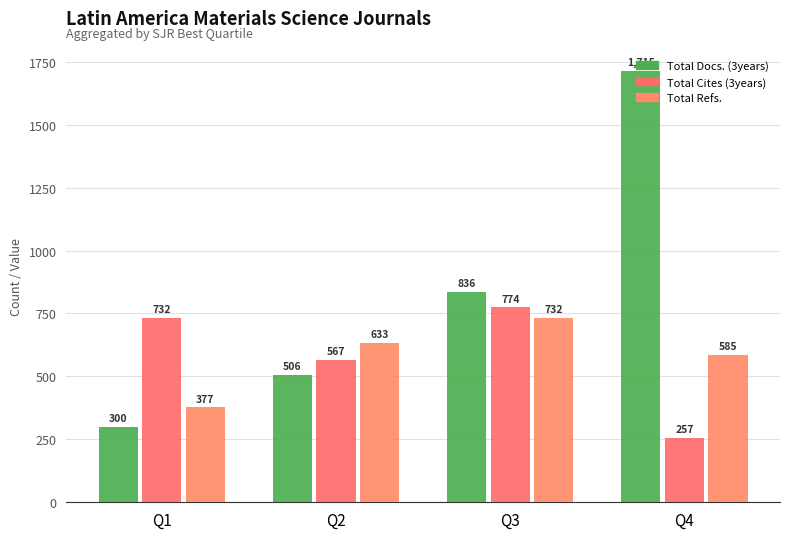

At which label is Total Docs. (3years) closest to 1007?

Q3